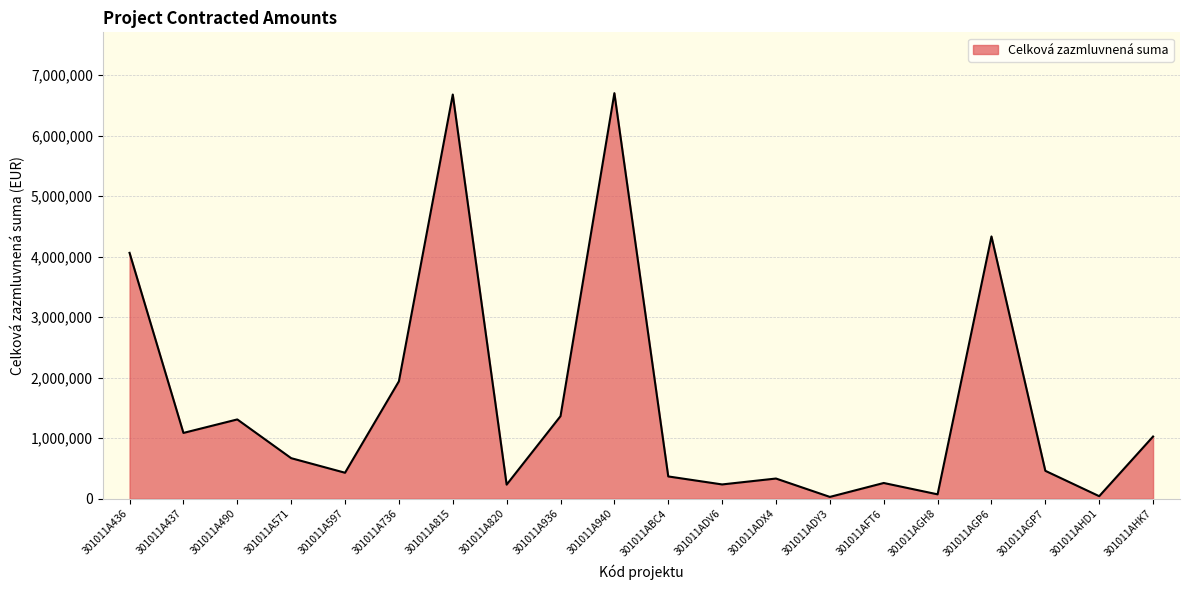

Is it true that the value at 301011AGH8 is 72480.0?

True